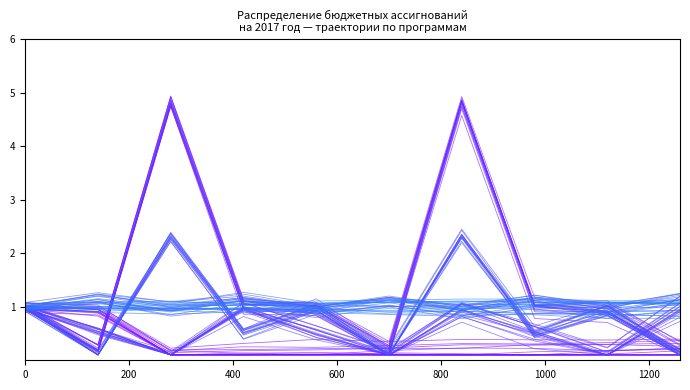

What is the difference between the Субсидии бюджетным учреждениям values at 600 and 200?

0.4